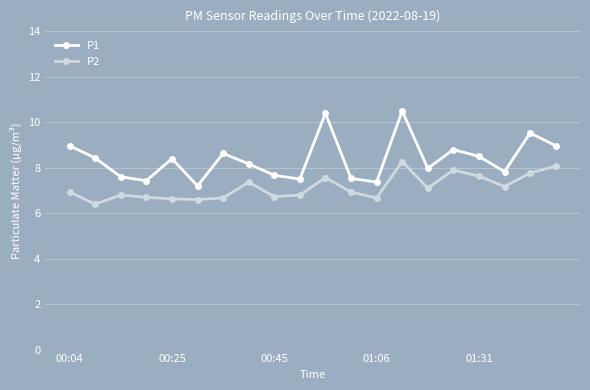

What are all the series names shown in the legend?

P1, P2